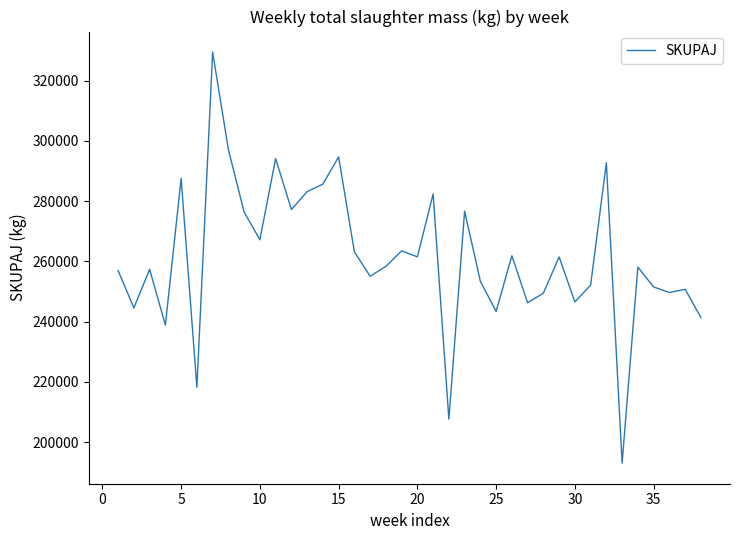

What is the difference between the maximum and minimum values?

136465